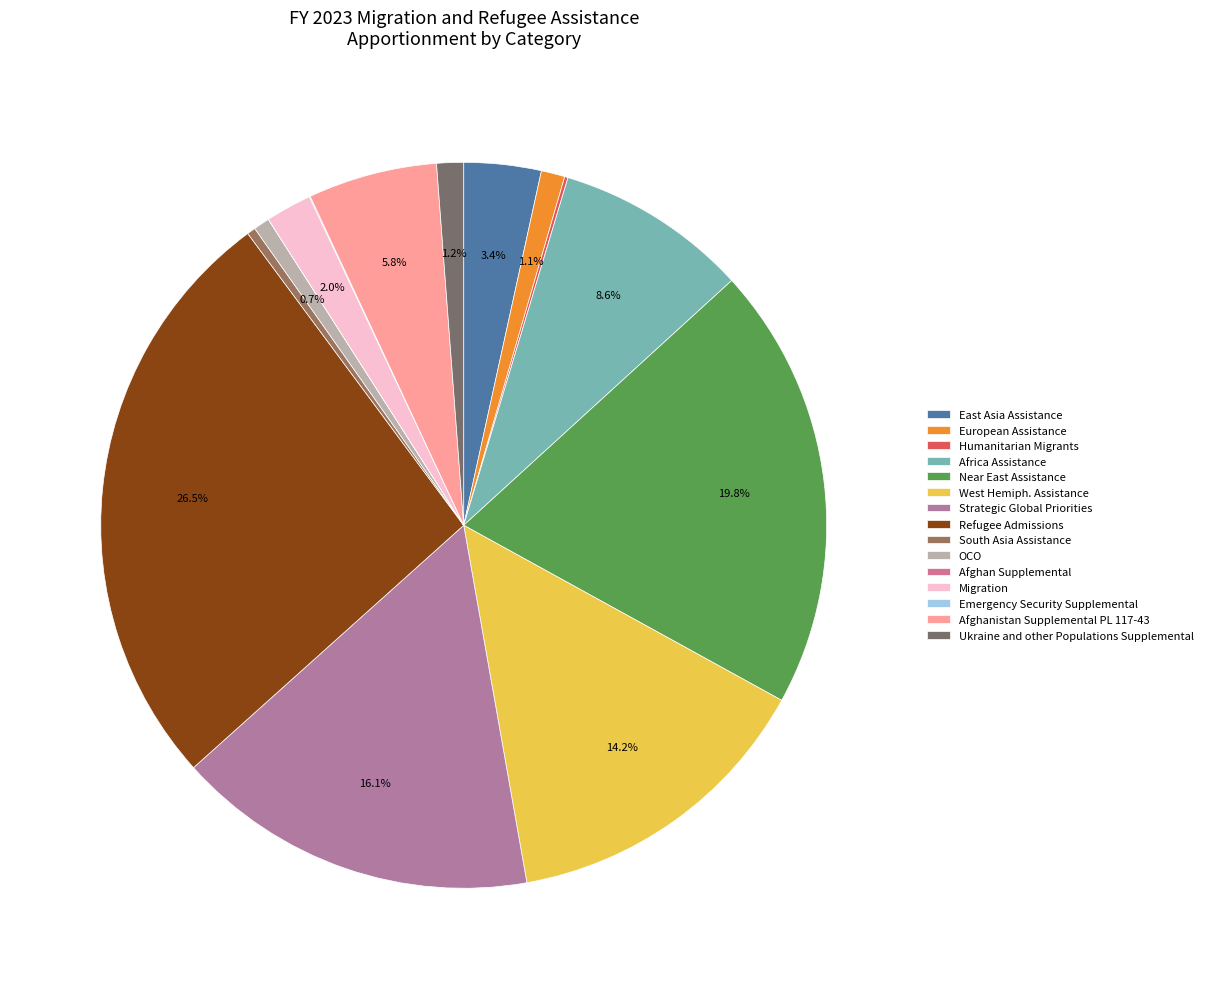

The Africa Assistance slice represents 9% of the pie. True or false?

True